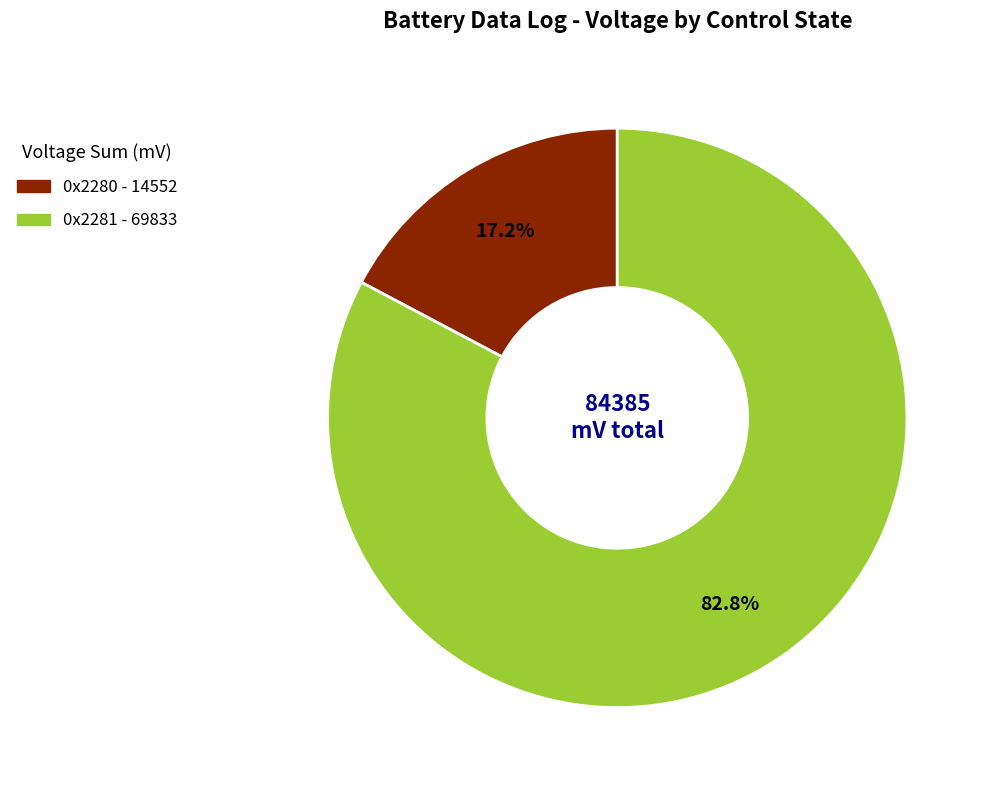

True or false: 0x2280 accounts for 40% of the total.

False